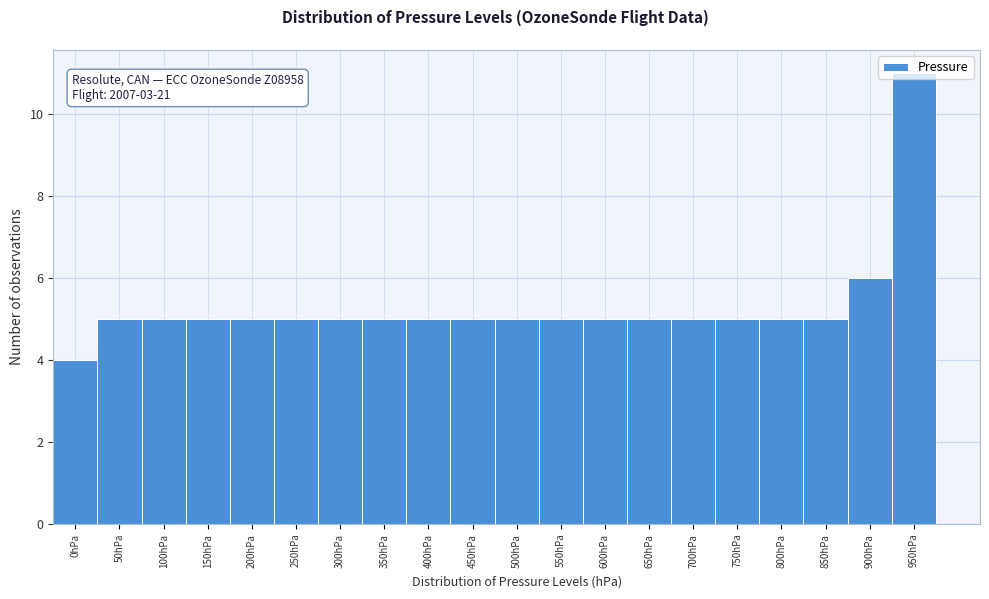

Where is the data nearest to the value 7?

900hPa